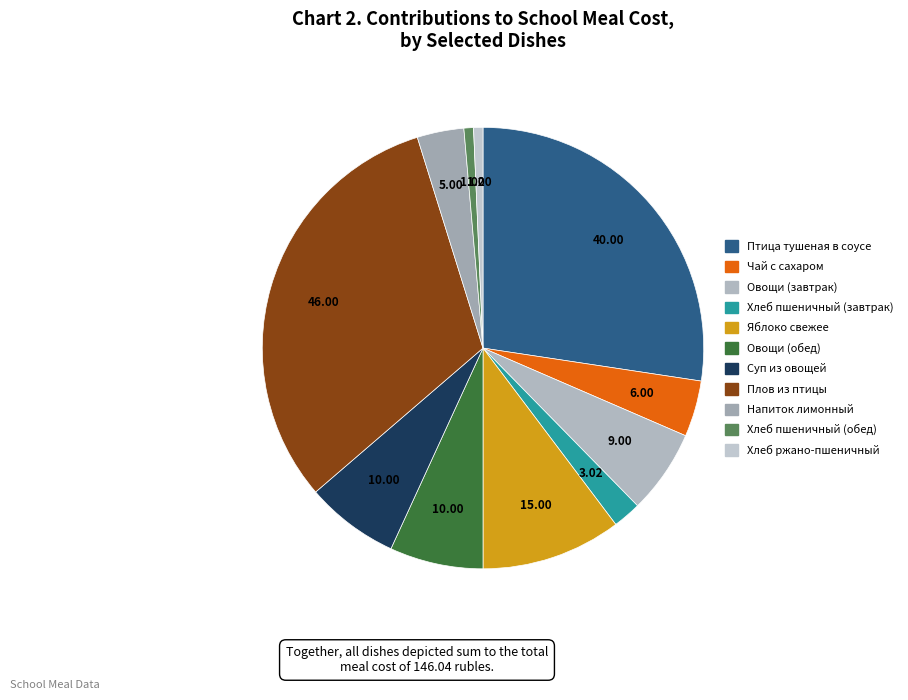

To the nearest percent, what percentage of the pie is Плов из птицы?

31%